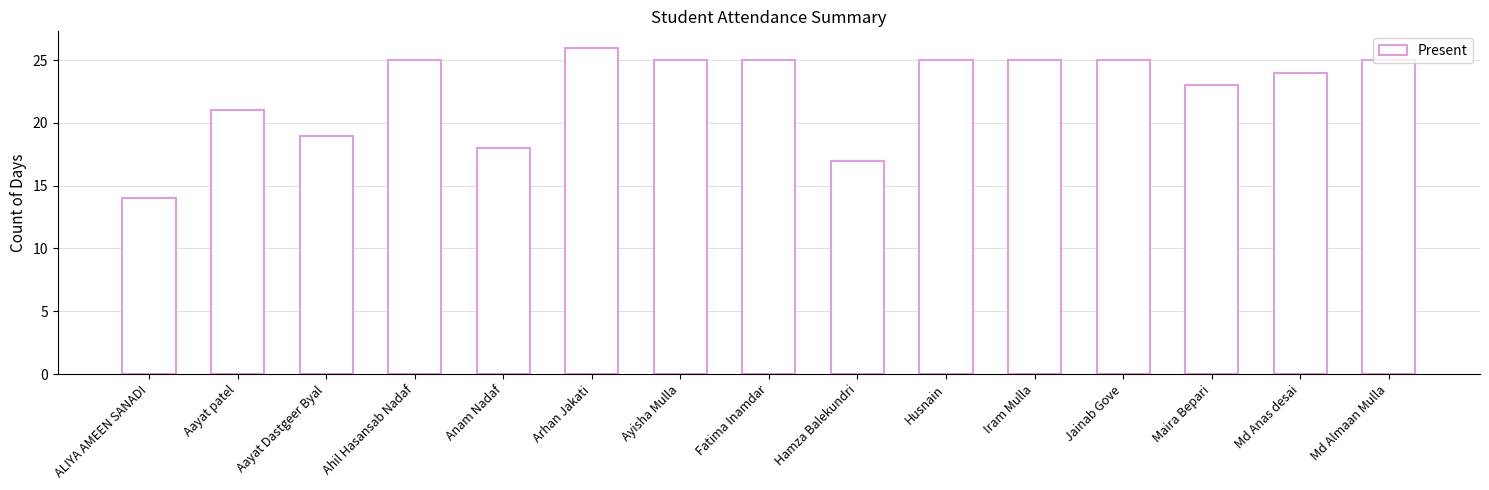

Read the value at Hamza Balekundri, to the nearest 10.

20